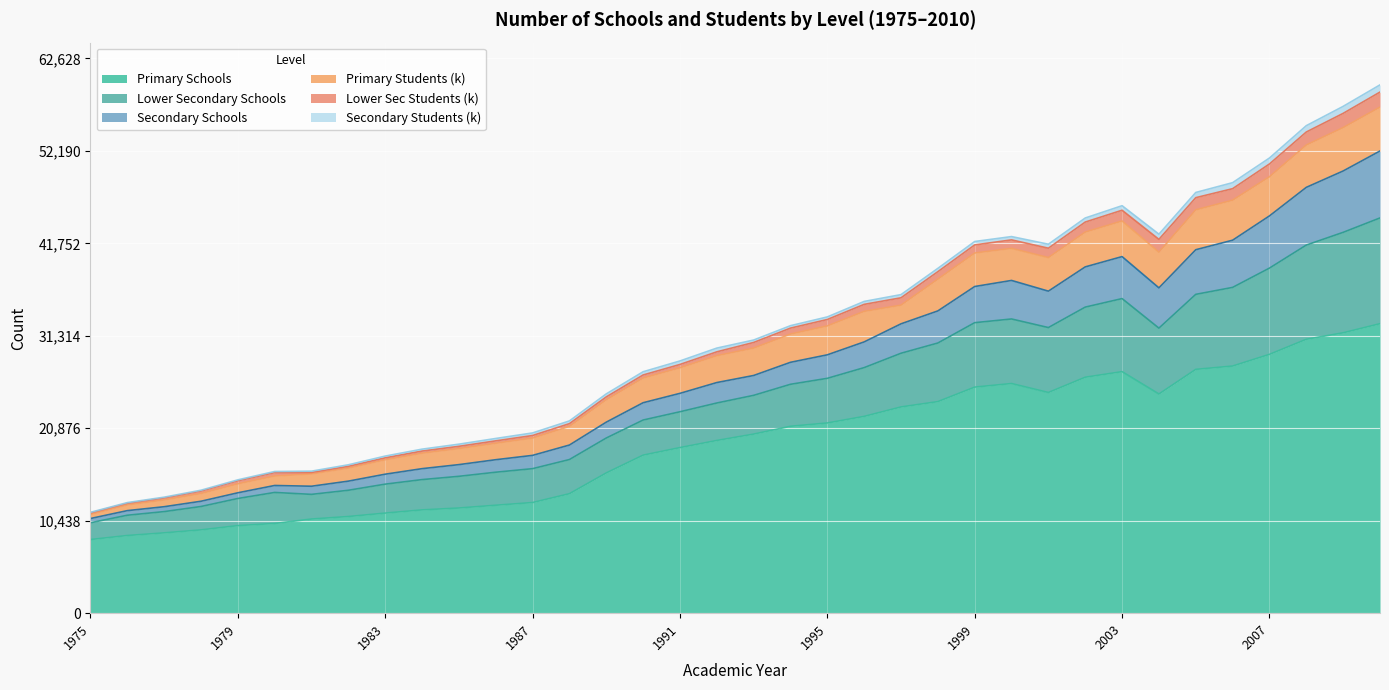

Does the chart display data point markers on the line(s)?

No